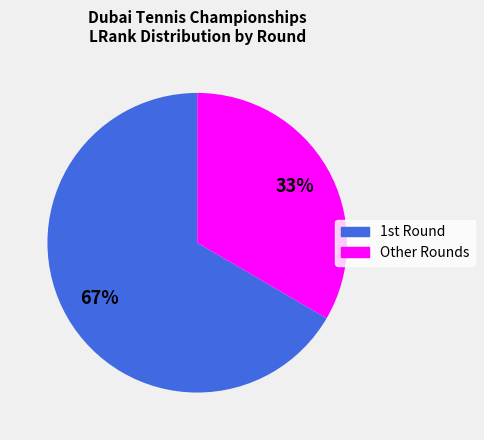

To the nearest percent, what is the average slice percentage?

50%